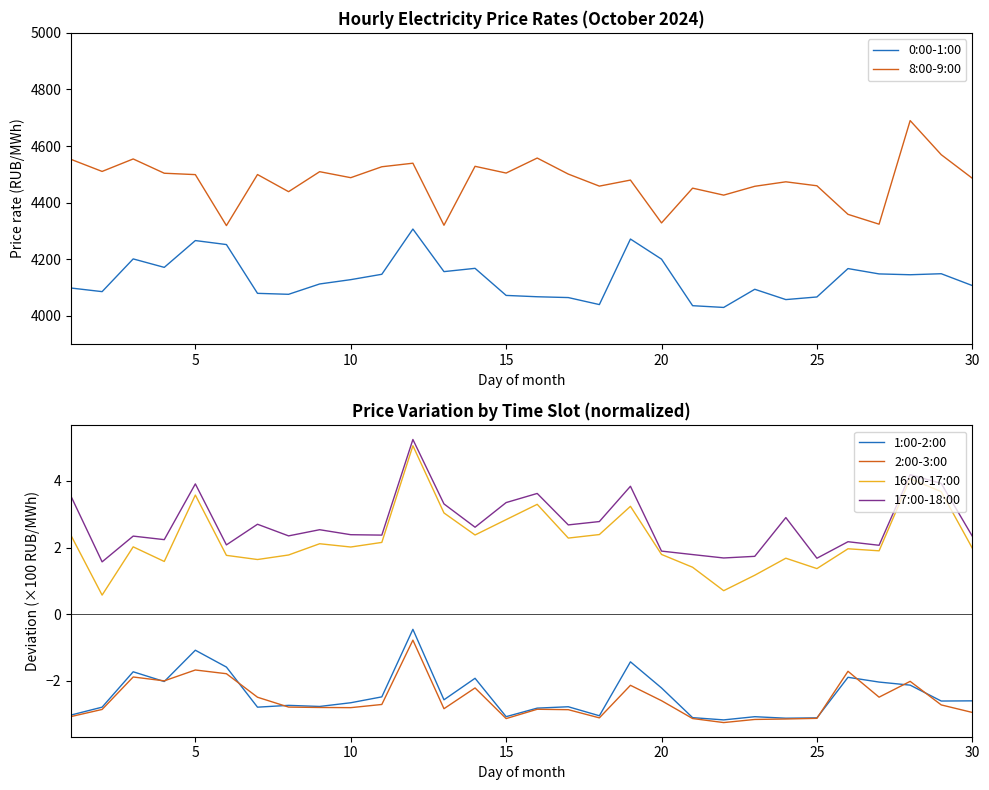

True or false: 0:00-1:00 and 1:00-2:00 intersect in this chart.

False